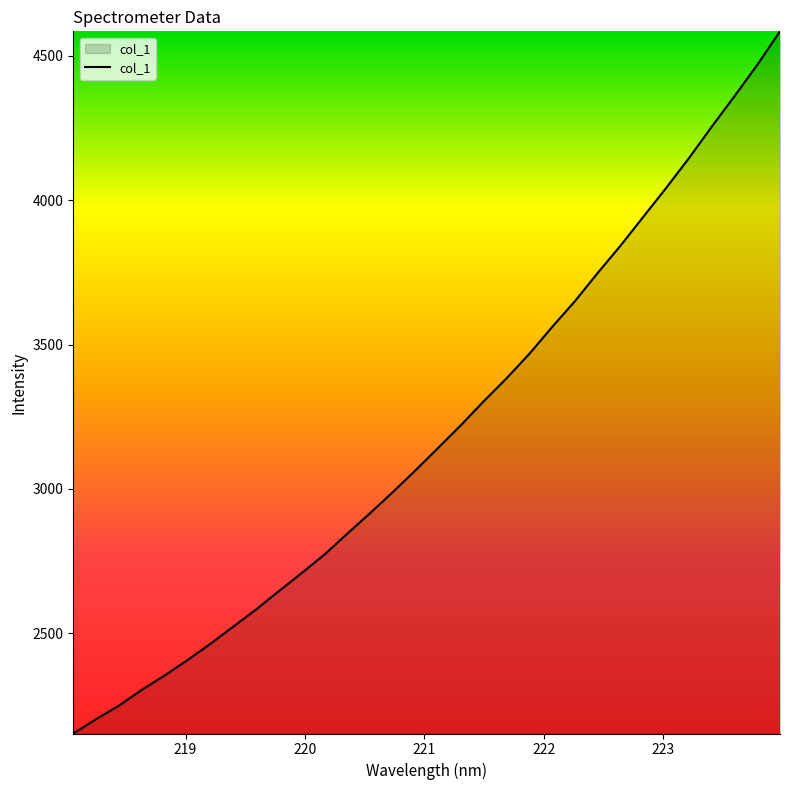

What is the greatest value displayed?

4584.2